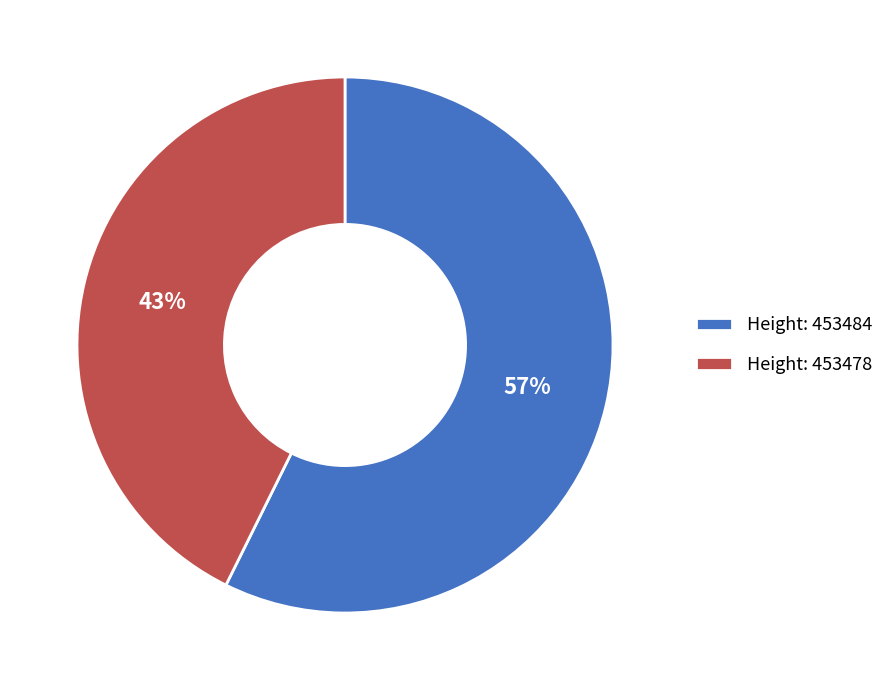

Between Height: 453484 and Height: 453478, which is larger?

Height: 453484